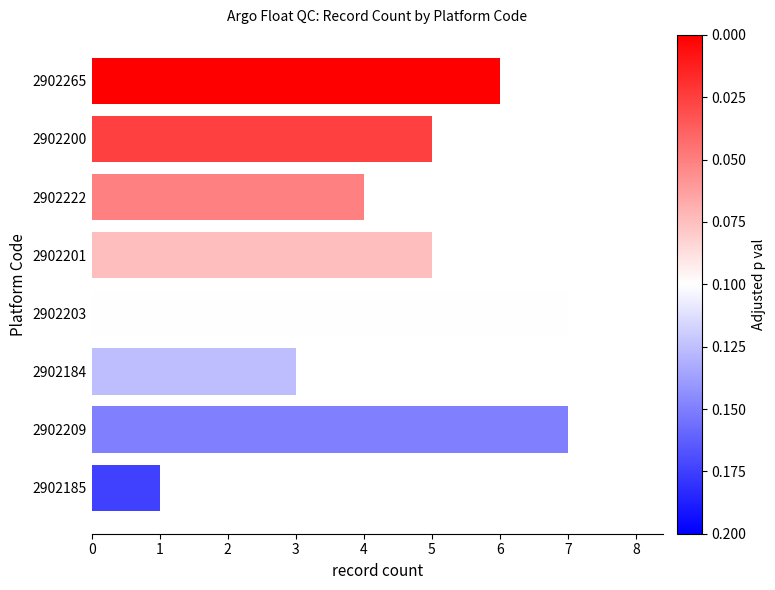

Approximately how many times larger is the value at 2902265 compared to 2902184?

2.0